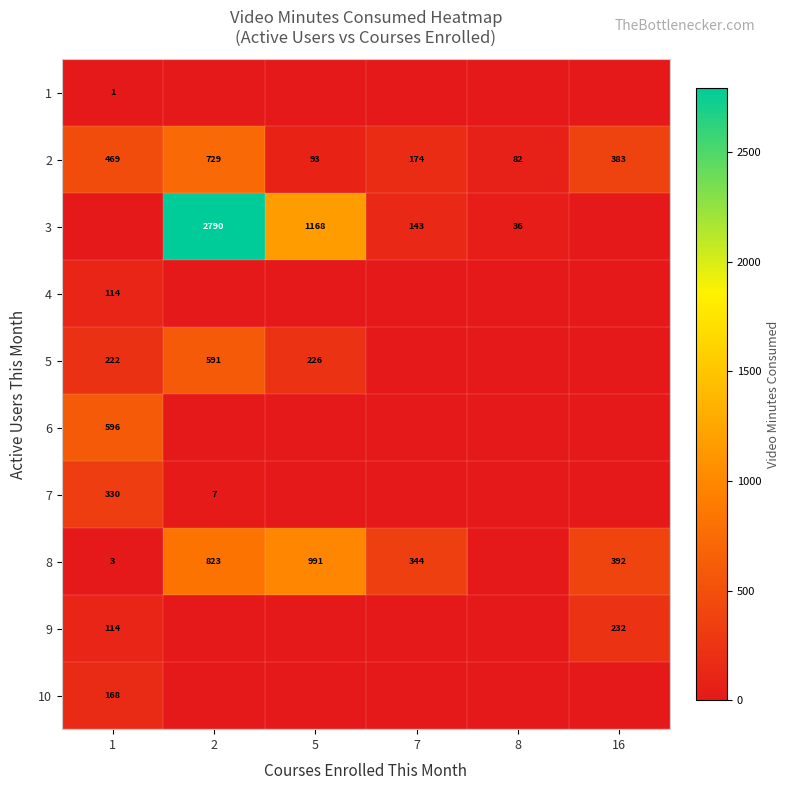

Between 7 and 16, which series saw the biggest shift?

row_8